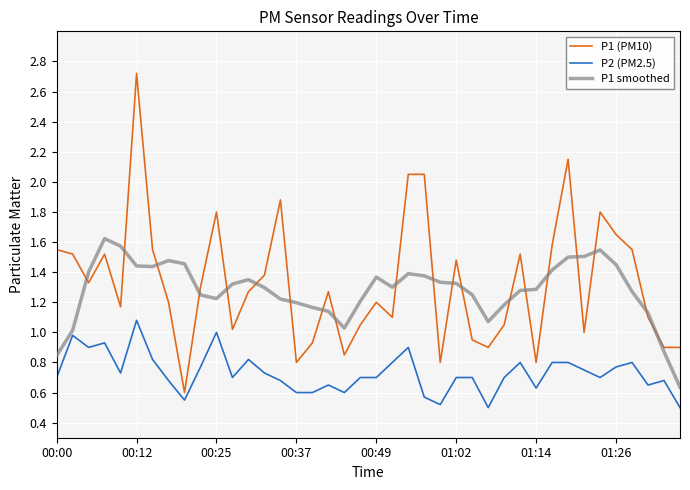

List the series in order of their peak value, lowest first.

P2 (PM2.5), P1 smoothed, P1 (PM10)